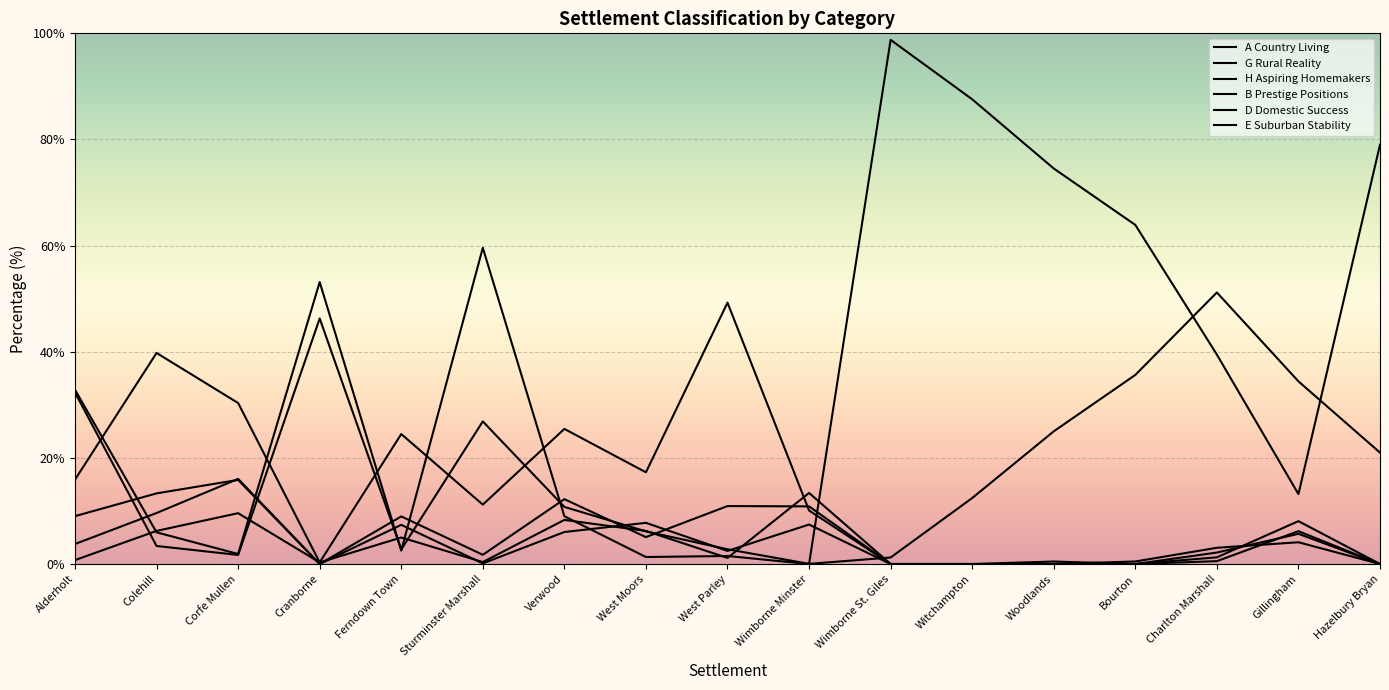

What is the greatest value displayed?

98.8